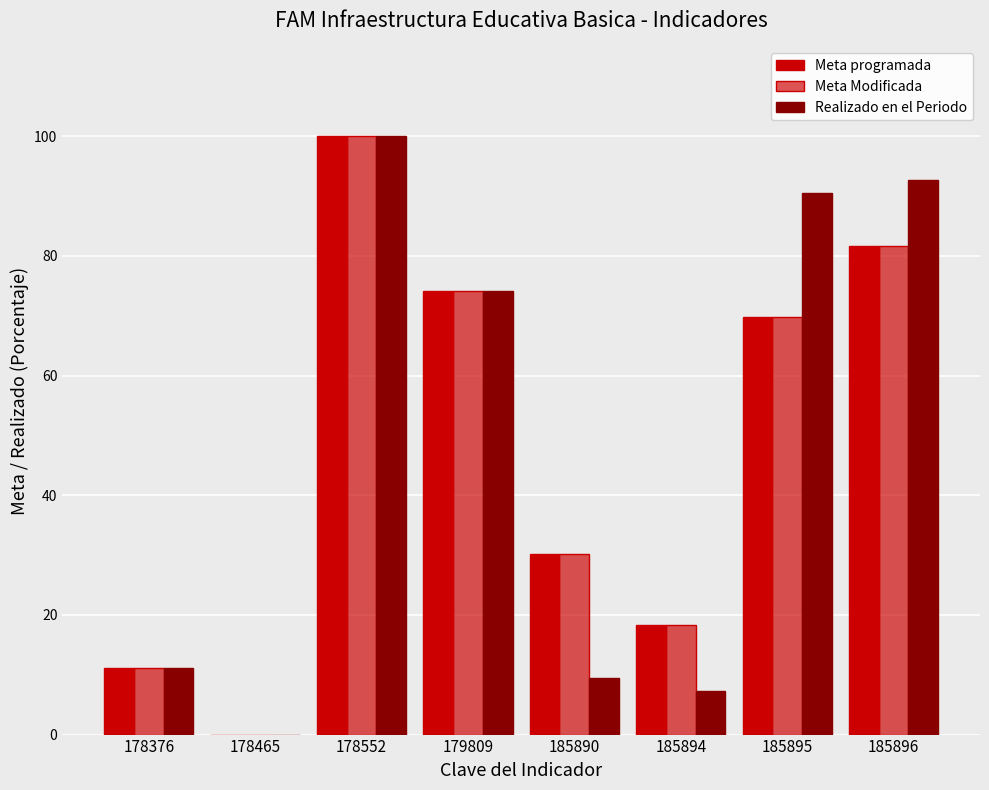

Reading left to right, extract all data points from this chart.

Meta programada: 178376=11.1	178465=0.0	178552=100.0	179809=74.1	185890=30.2	185894=18.4	185895=69.8	185896=81.6
Meta Modificada: 178376=11.1	178465=0.0	178552=100.0	179809=74.1	185890=30.2	185894=18.4	185895=69.8	185896=81.6
Realizado en el Periodo: 178376=11.1	178465=0.0	178552=100.0	179809=74.1	185890=9.5	185894=7.3	185895=90.5	185896=92.7